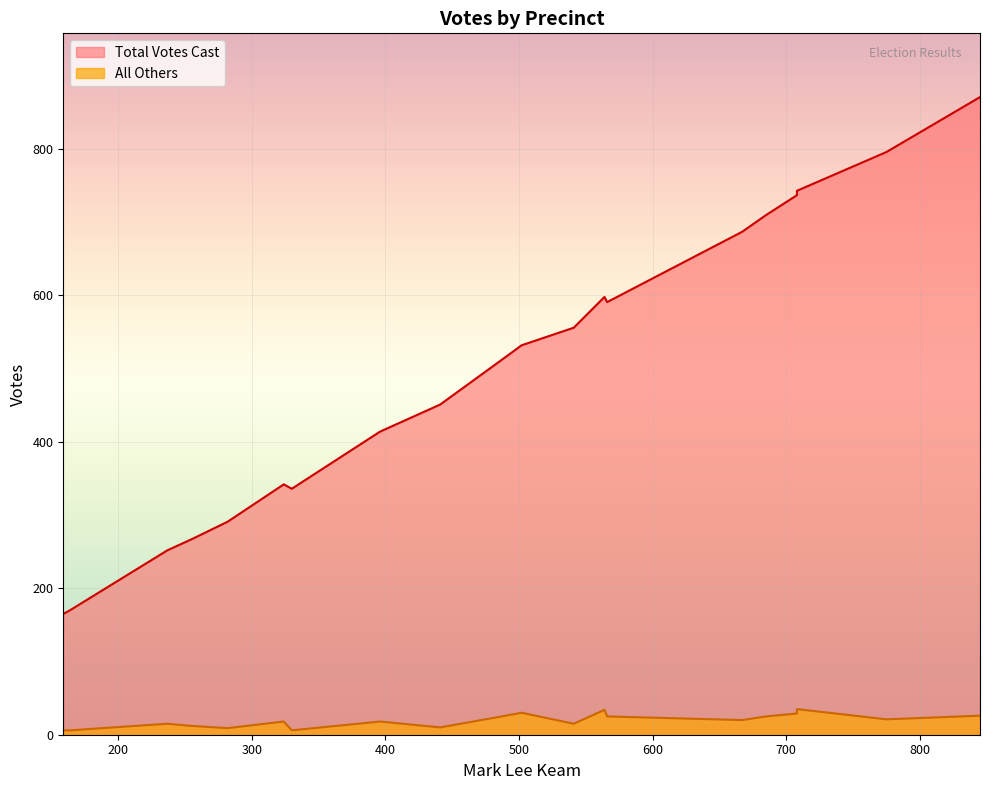

What is the sum of the Total Votes Cast values at 441 and 845?

1322